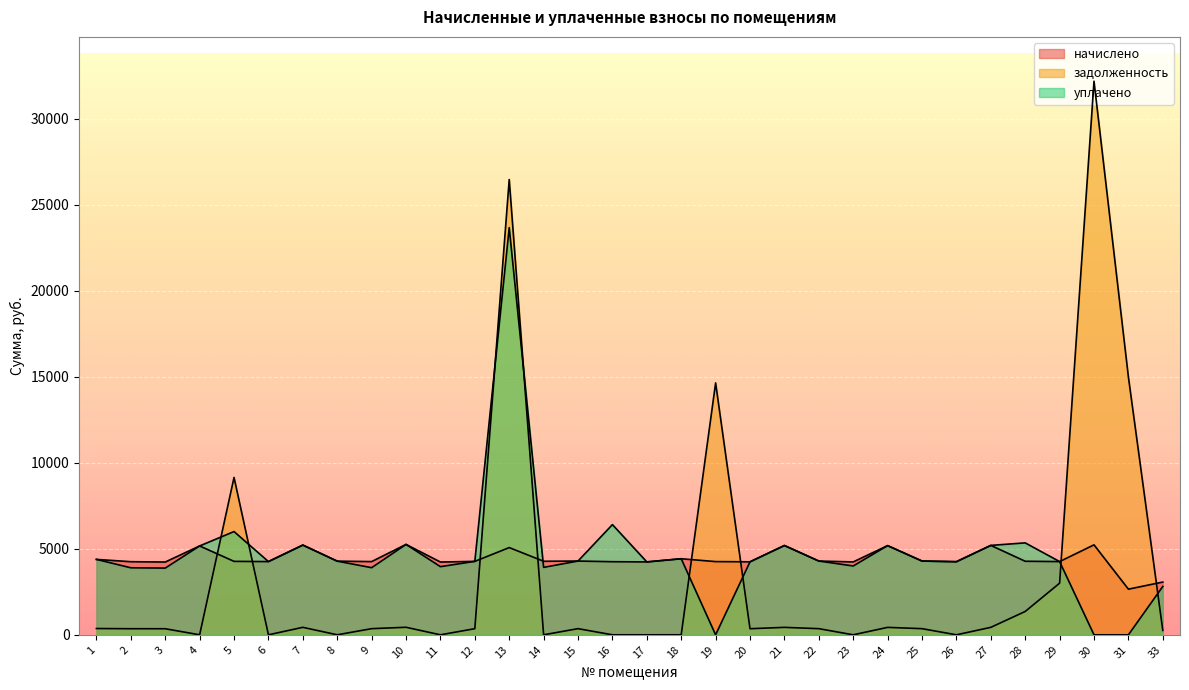

The value of начислено at 21 is 2908.1. True or false?

False